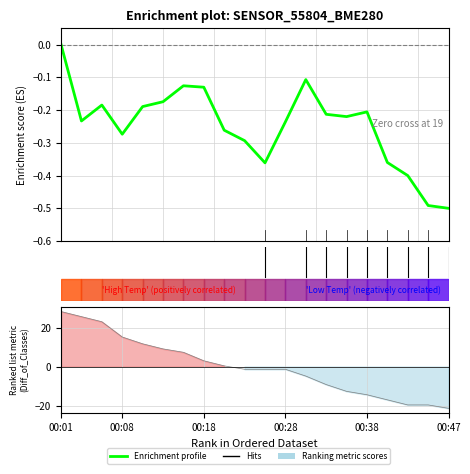

What is the label of the 3rd point from the left?

5.0